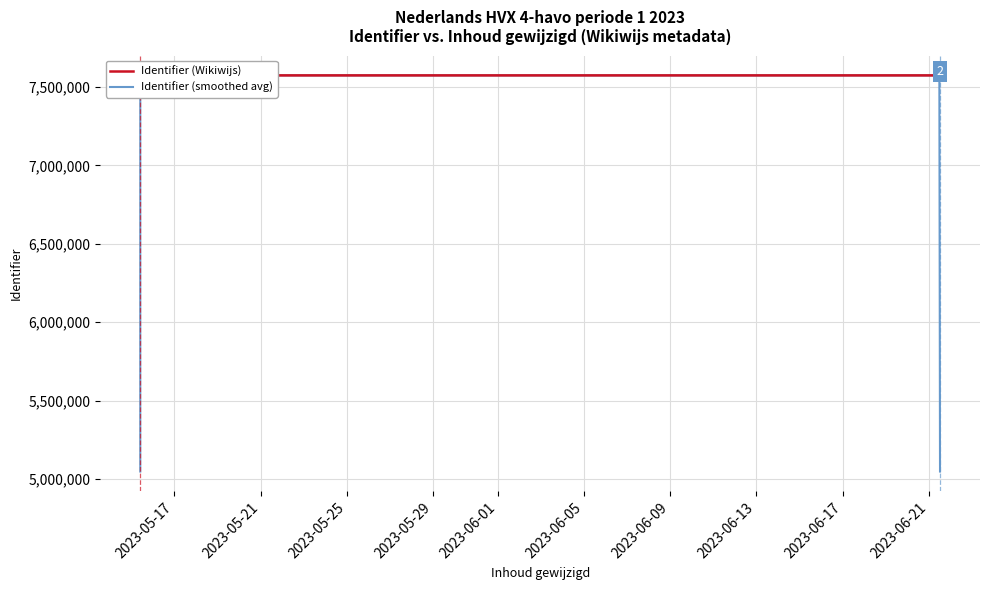

What is the minimum value for Identifier (Wikiwijs)?

7572973.0